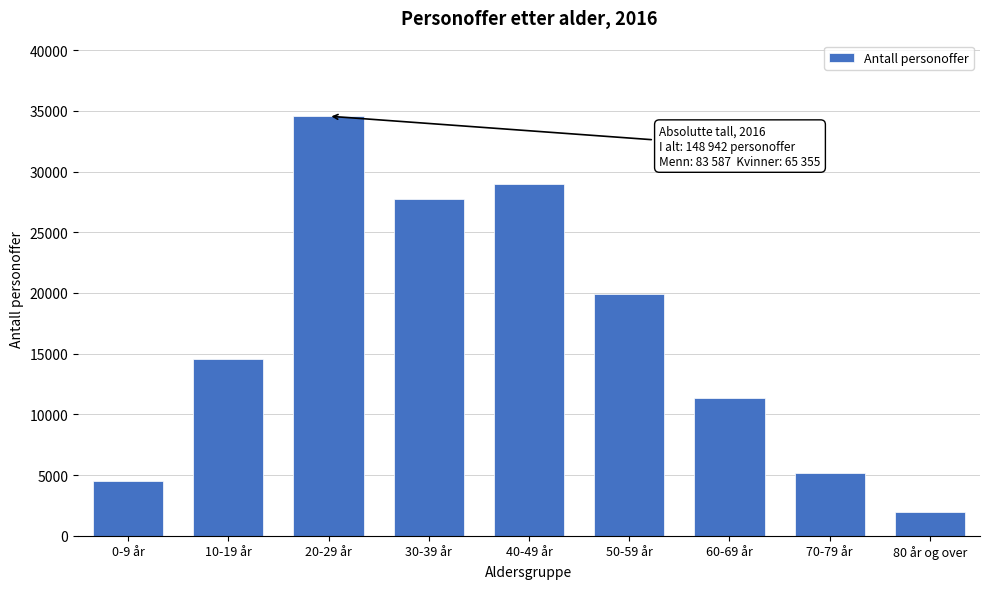

Reading right to left, transcribe all the data shown in this chart.

1927	5138	11390	19938	28980	27743	34567	14594	4523